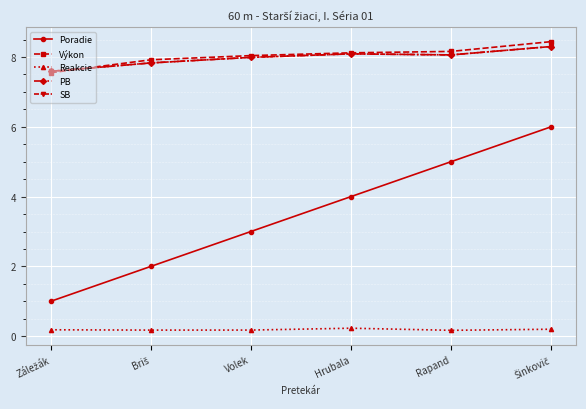

Between Hrubala and Šinkovič, which is larger?

Šinkovič